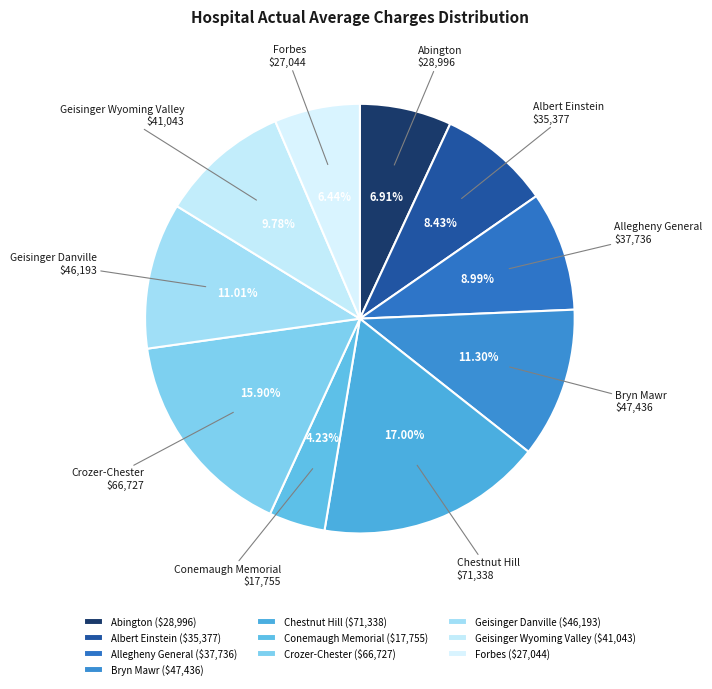

Which has a higher value, Geisinger Wyoming Valley or Allegheny General?

Geisinger Wyoming Valley